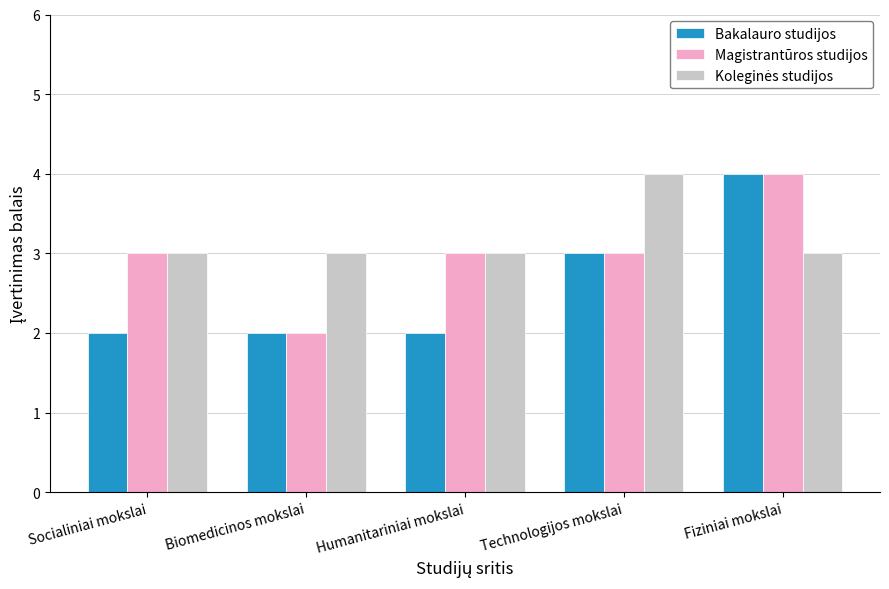

At which category is the sum across all series the highest?

Fiziniai mokslai